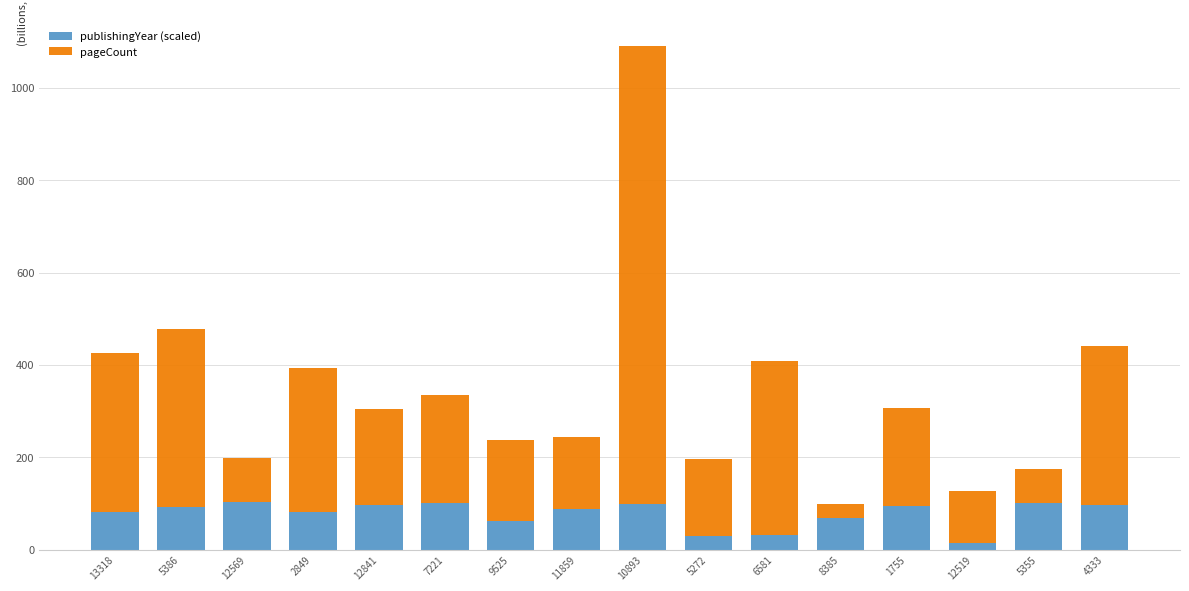

What value does the publishingYear (scaled) series have at 5355?

102.0